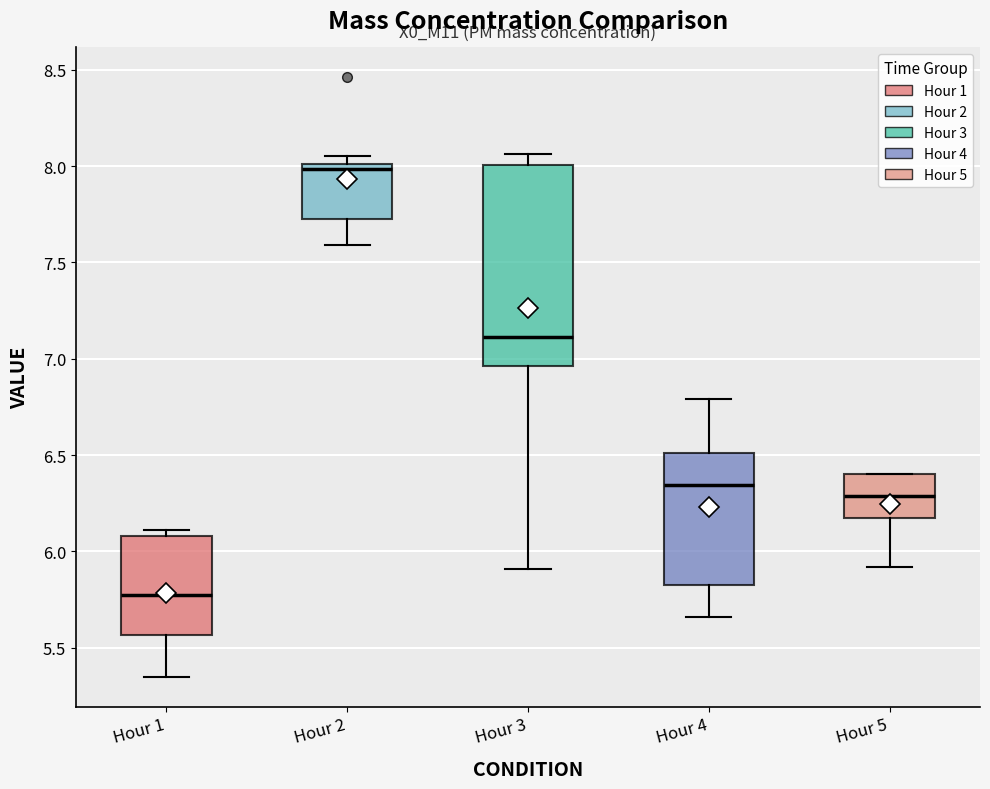

Reading left to right, read every box against the y-axis: the position of its median line, the range the box covers, and the ends of its whiskers. The values are not printed on the chart, so give them approximately, as read against the axis.

Hour 1: median 5.80, box 5.55 to 6.10, whiskers 5.35 to 6.10 (just above the box's upper edge)
Hour 2: median 8.00 (just below the box's upper edge), box 7.70 to 8.00, whiskers 7.60 to 8.05
Hour 3: median 7.10, box 6.95 to 8.00, whiskers 5.90 to 8.05
Hour 4: median 6.35, box 5.85 to 6.50, whiskers 5.65 to 6.80
Hour 5: median 6.30, box 6.15 to 6.40, whiskers 5.90 to 6.40